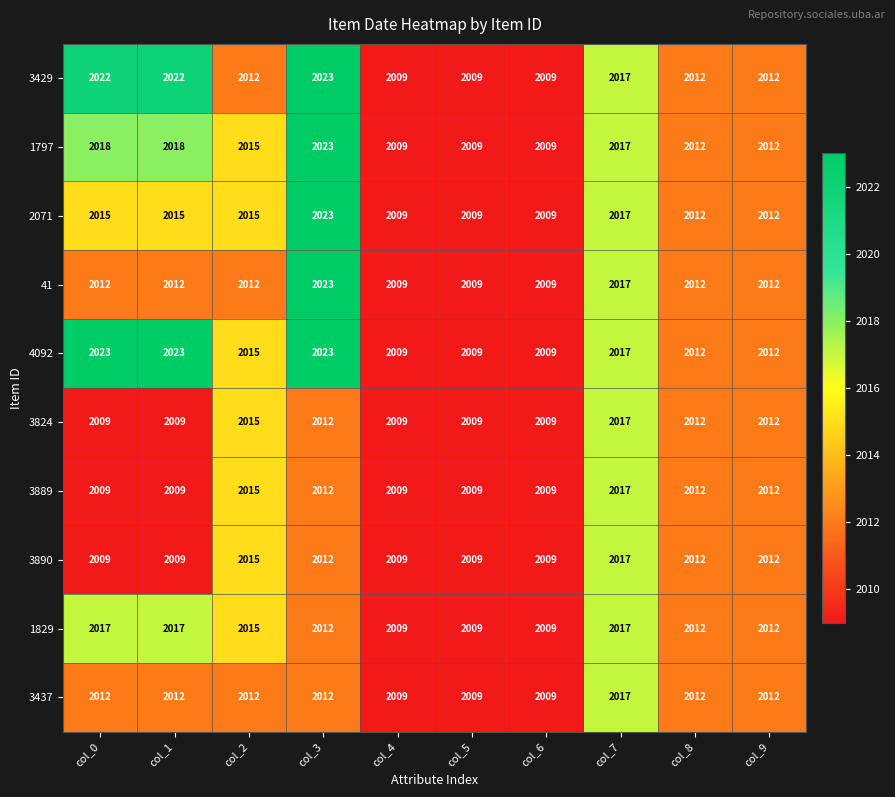

Which category has the highest value in the 3429 series?

col_3